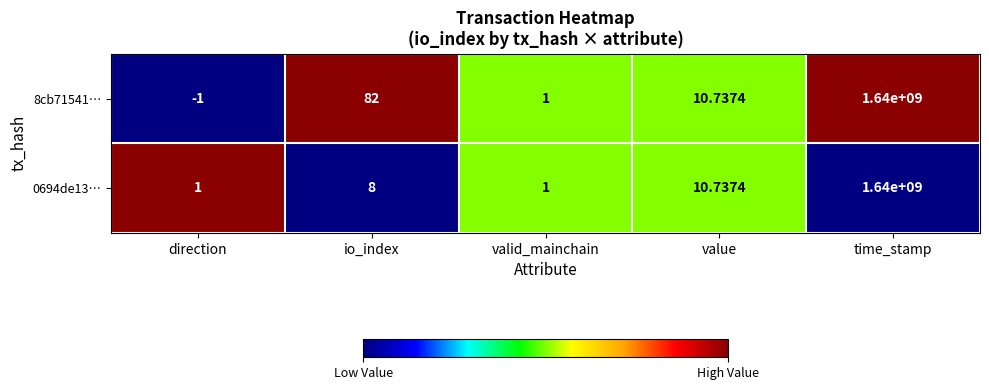

At which category is the sum across all series the highest?

time_stamp